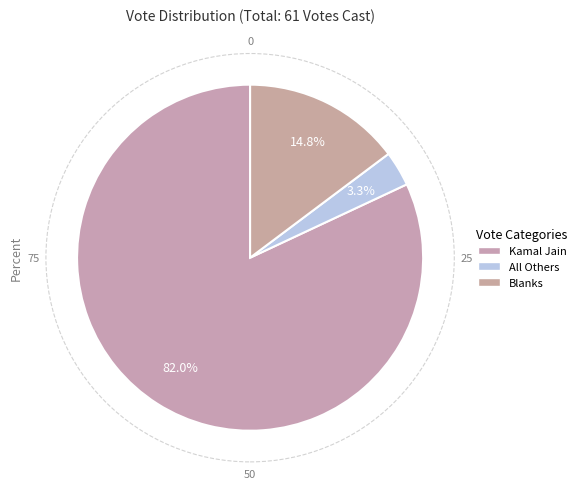

Does any single category account for the majority?

Yes